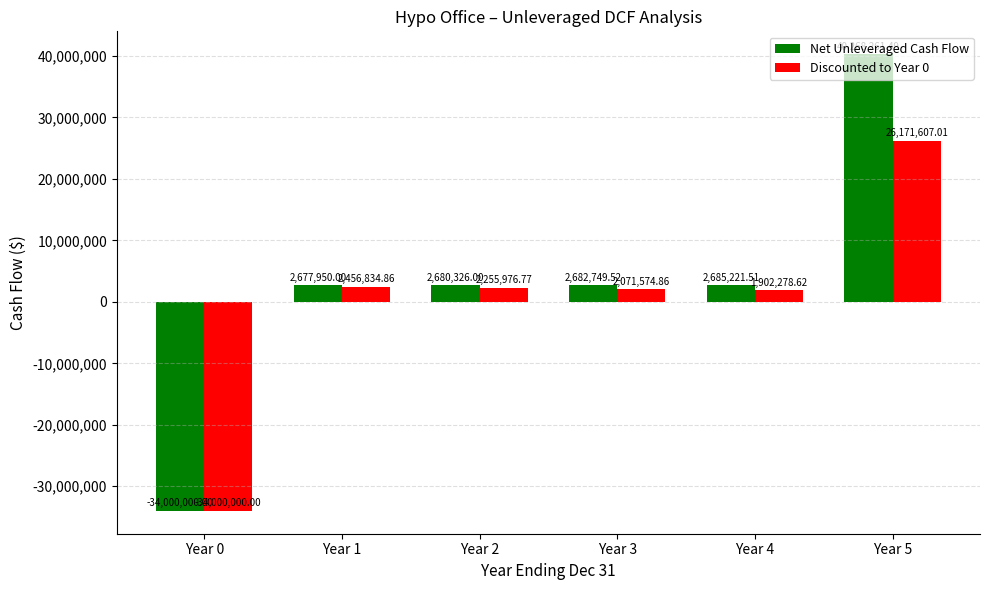

Rank the series by their maximum value, from lowest to highest.

Discounted to Year 0, Net Unleveraged Cash Flow